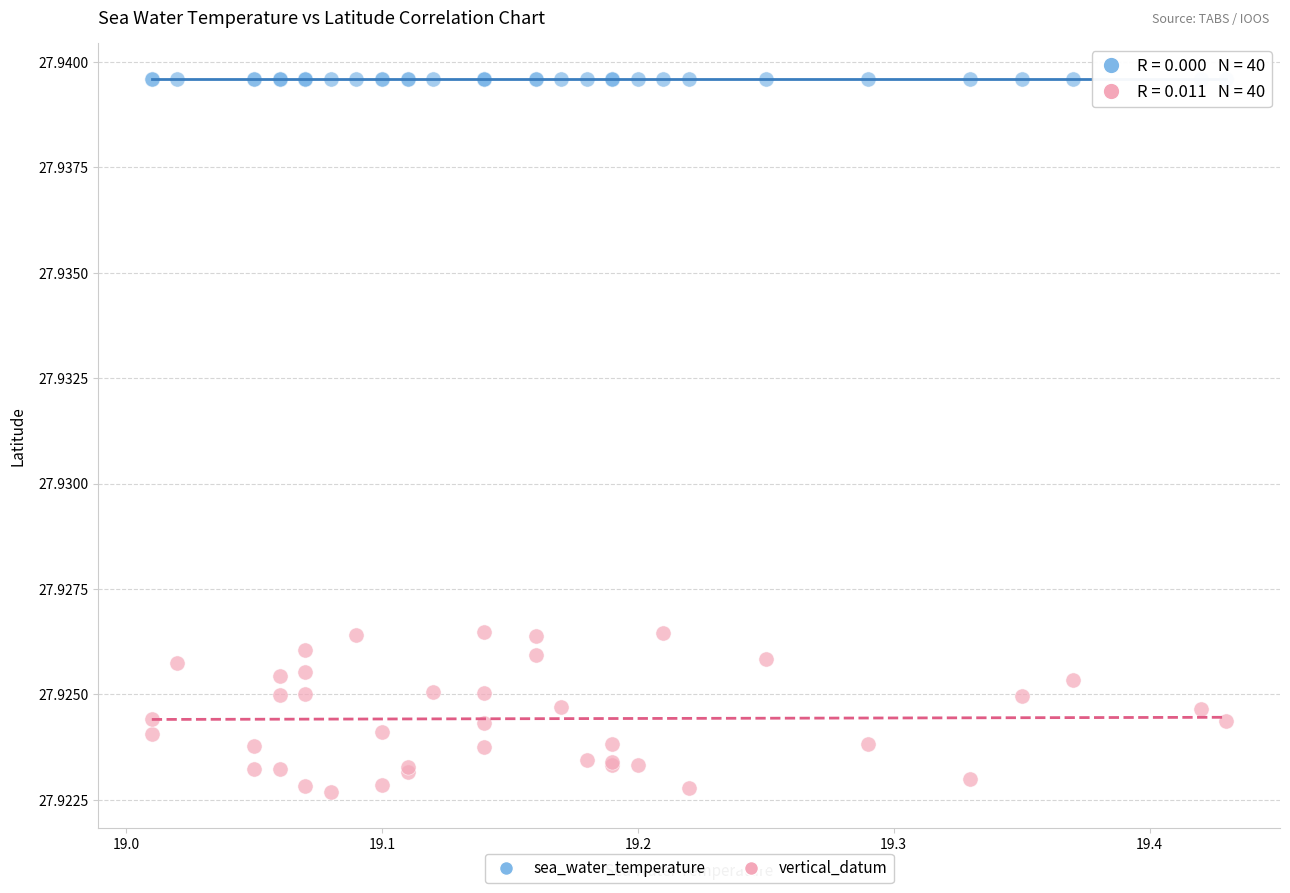

Which series contains the lowest Y value?

vertical_datum